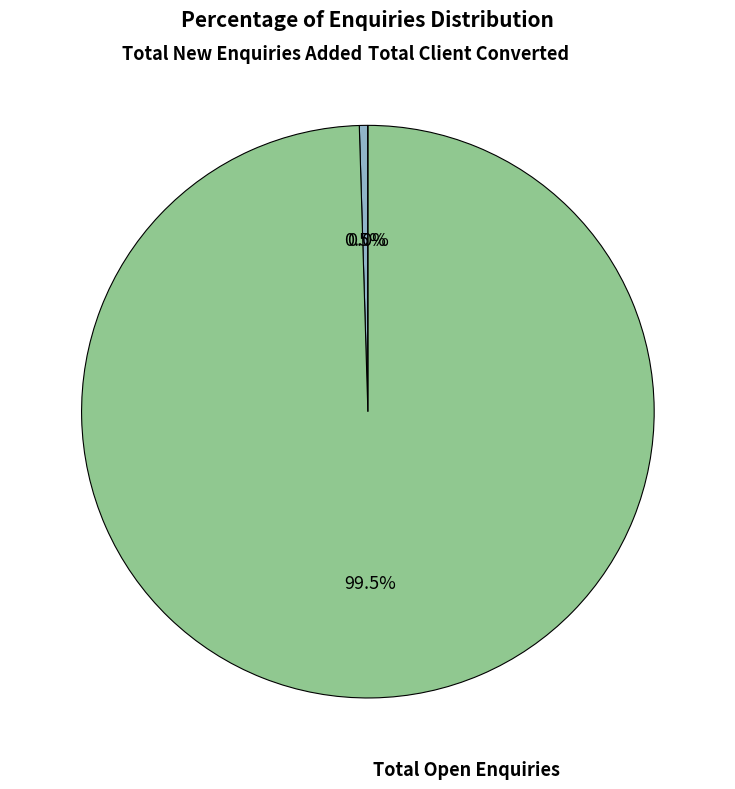

Do Total Client Converted and Total New Enquiries Added together represent more than half of the pie?

No